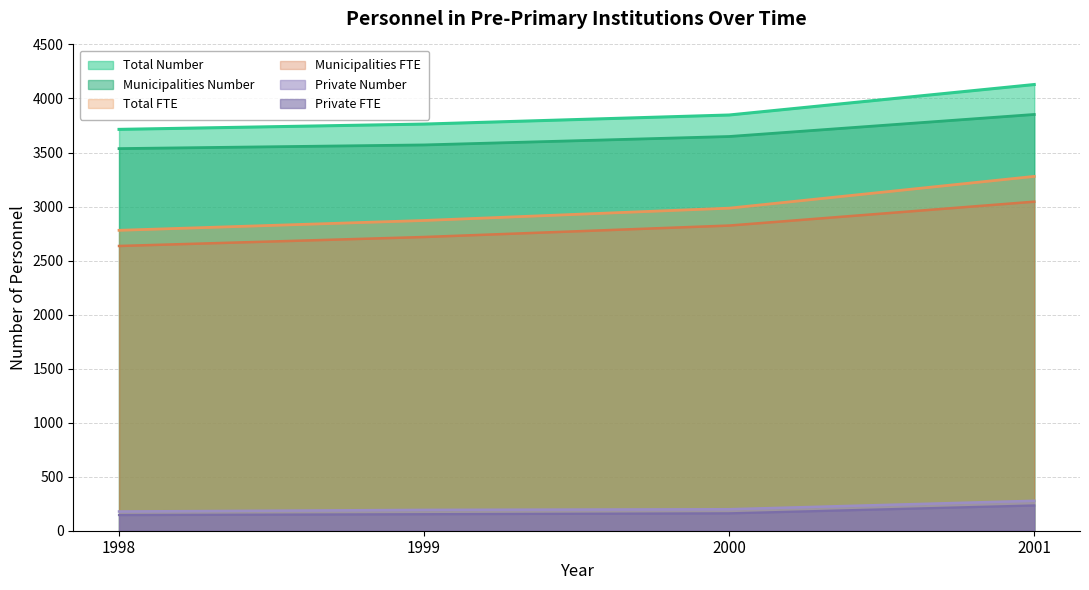

True or false: Private Number and Total FTE cross at least once.

False